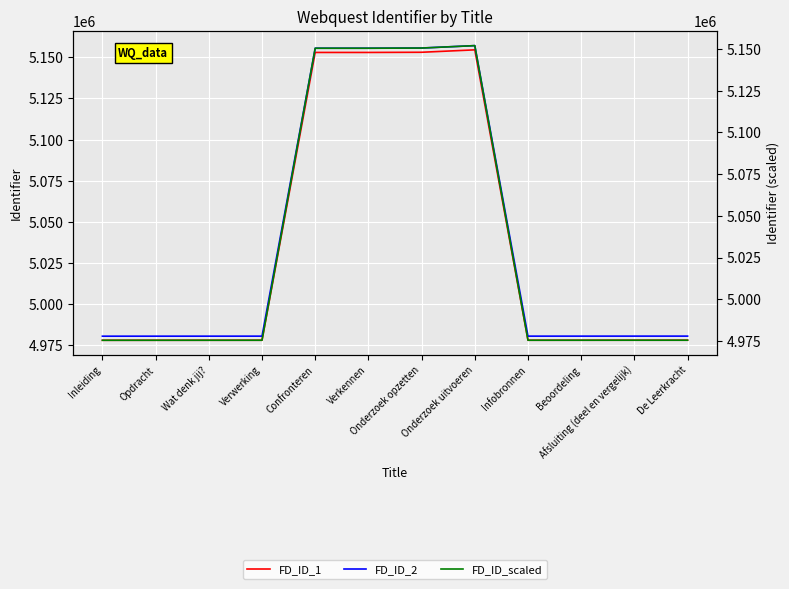

What is the difference between the highest and lowest values at Verkennen?

5153.0